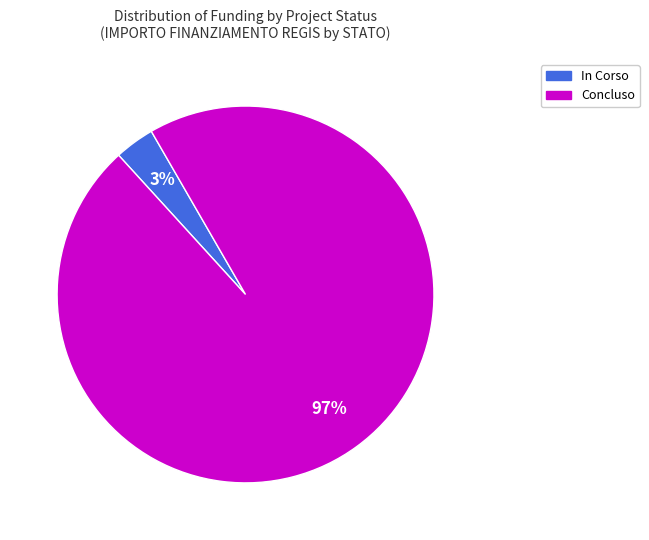

Which category has the smallest portion of the pie?

In Corso